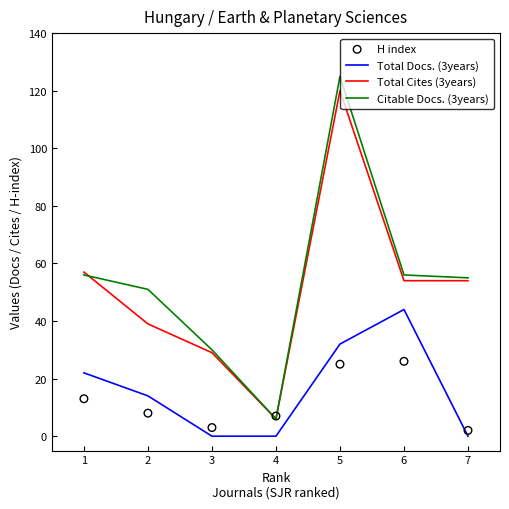

Is the value of Citable Docs. (3years) at 1 greater than the value of Total Cites (3years) at 7?

Yes